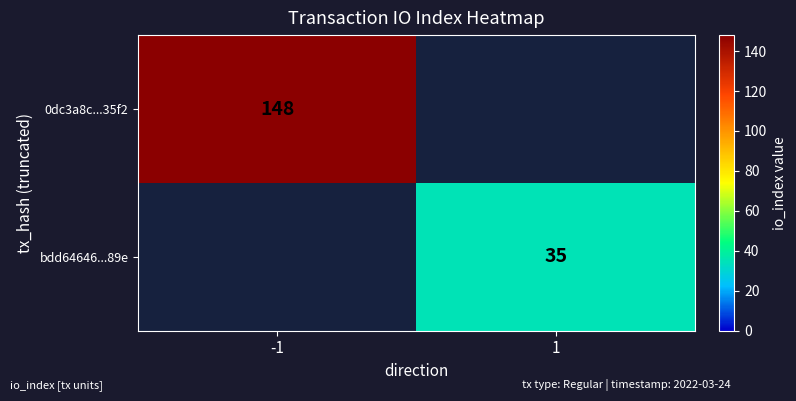

The bdd64646...89e series shows 35 at 1. True or false?

True